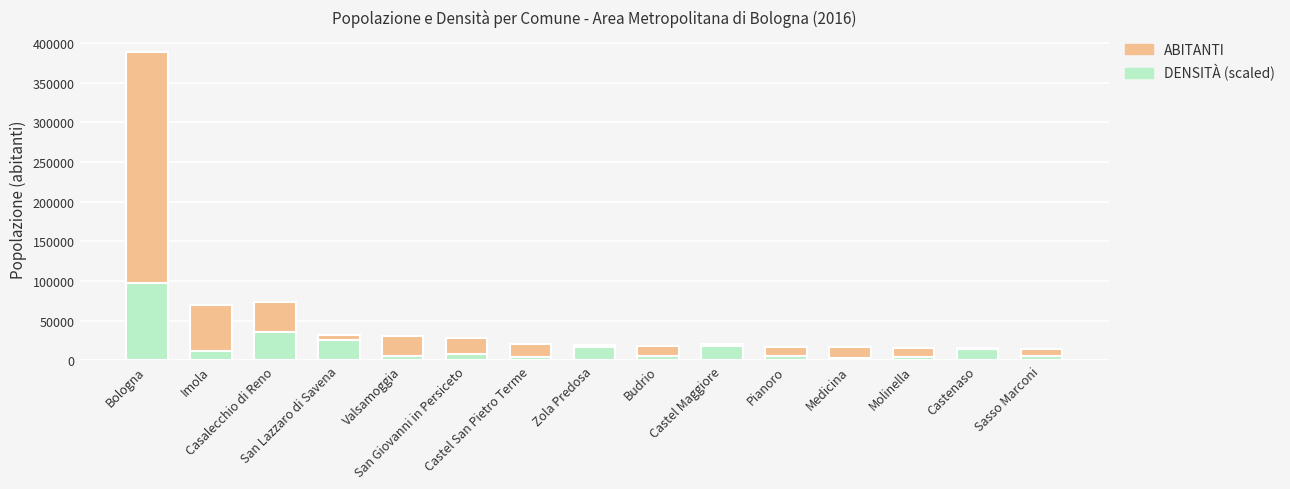

What is the difference between the DENSITÀ (scaled) values at Sasso Marconi and San Giovanni in Persiceto?

3274.6